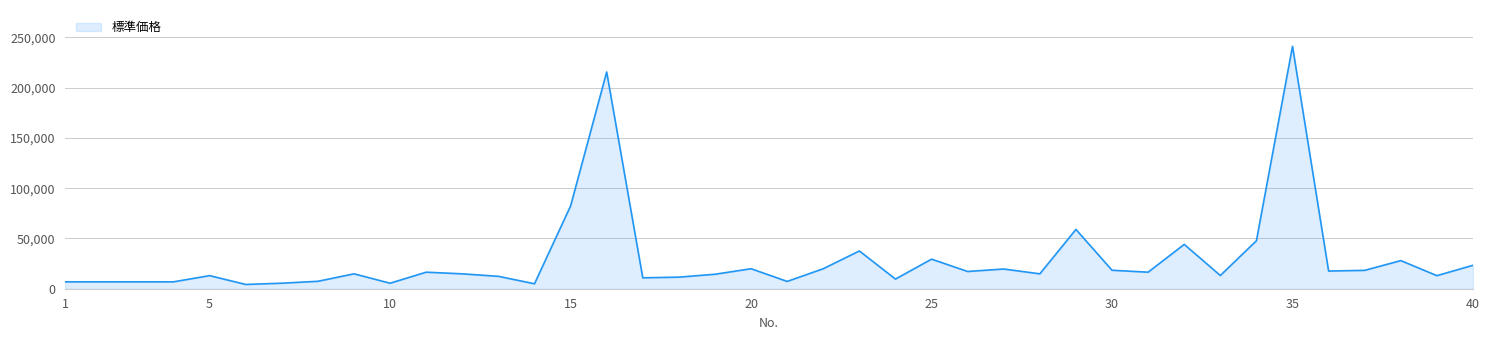

What is the maximum value shown in the chart?

241067